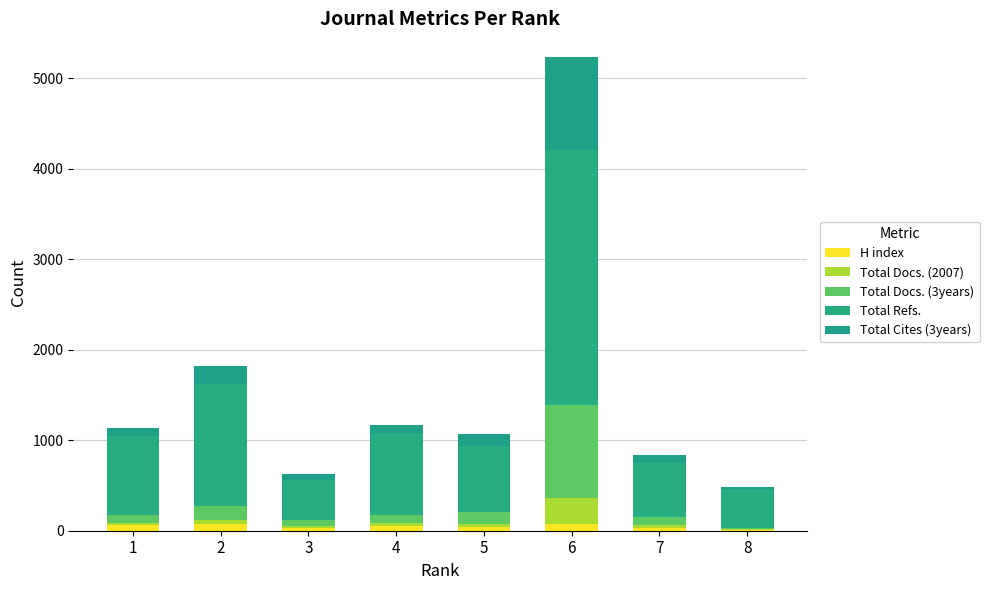

How many distinct data groups are displayed?

5